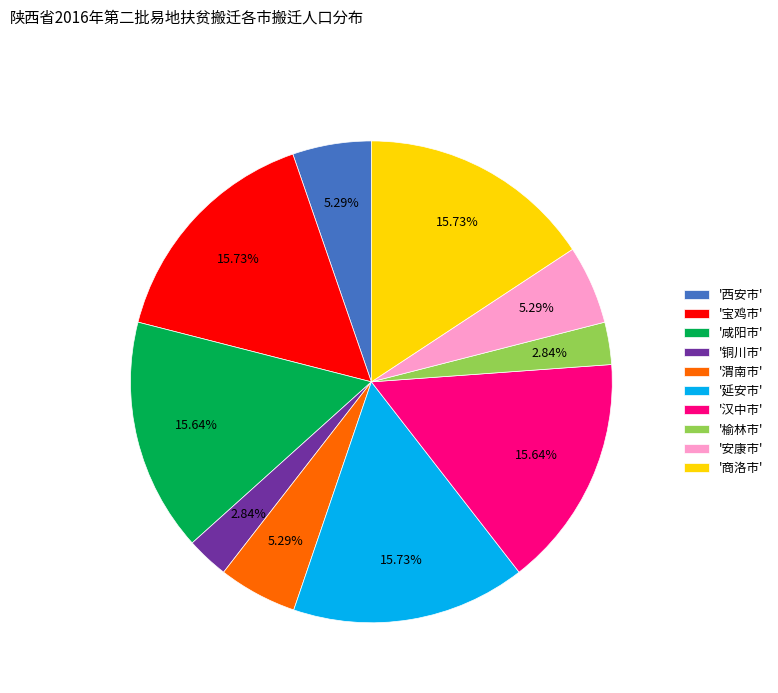

Is there a majority slice in this chart?

No